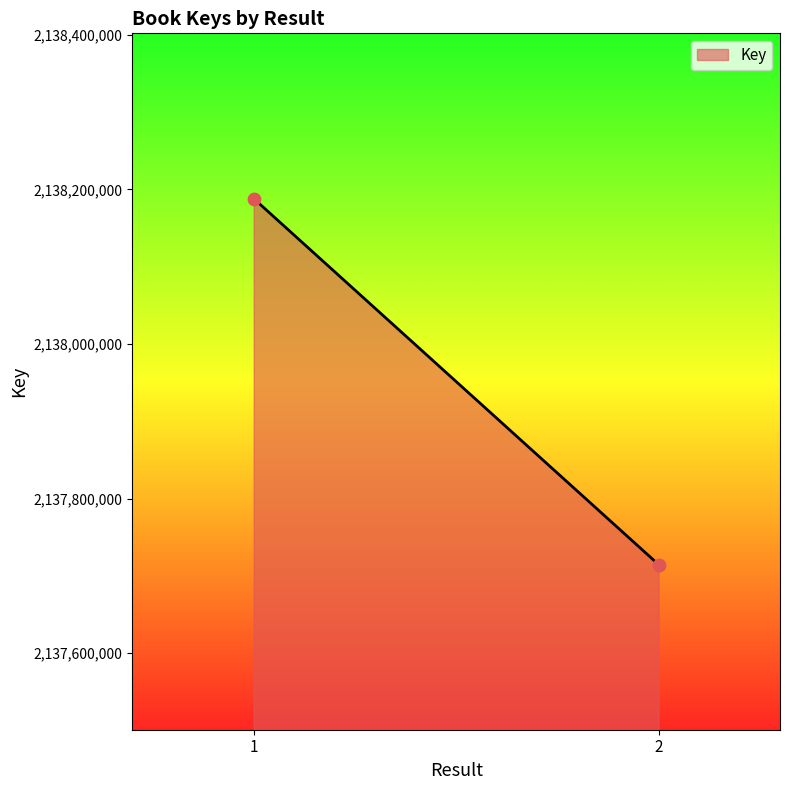

Is this an area chart (filled region under the line)?

Yes